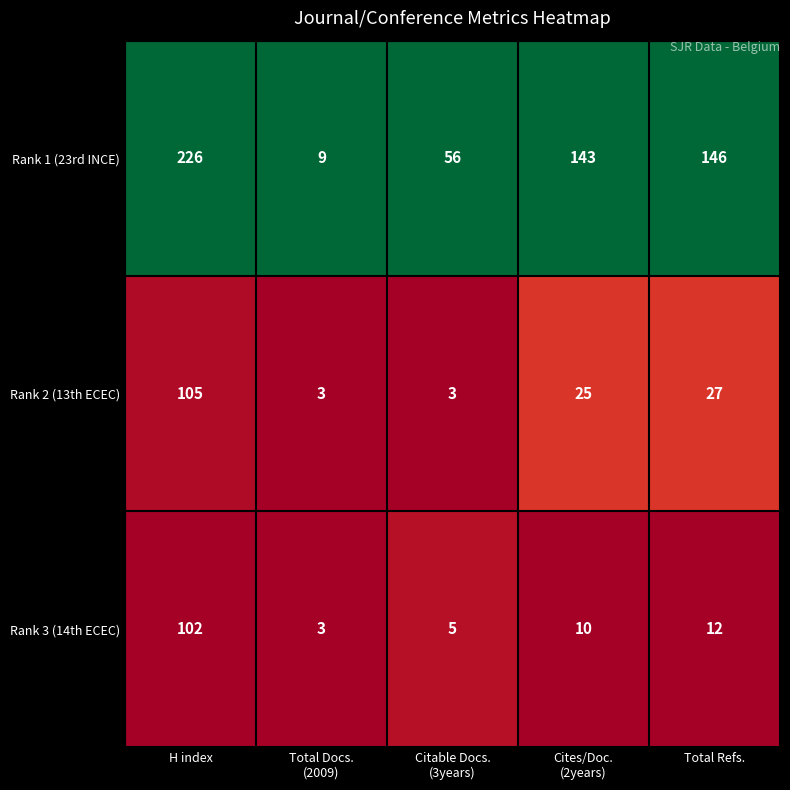

Which series changed the most between Citable Docs.
(3years) and Total Refs.?

Rank 1 (23rd INCE)